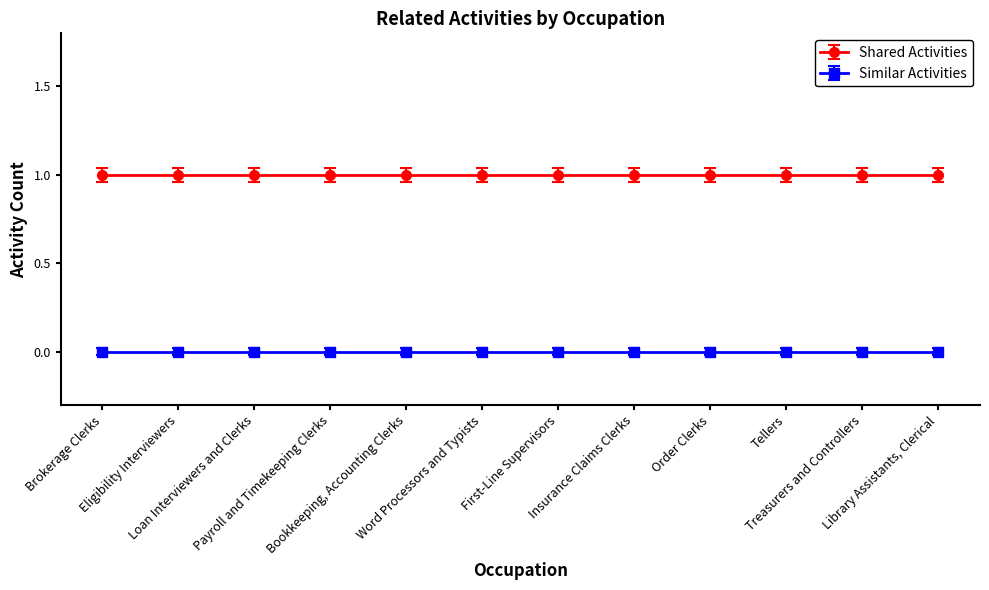

Which label corresponds to the largest value in the chart?

Brokerage Clerks